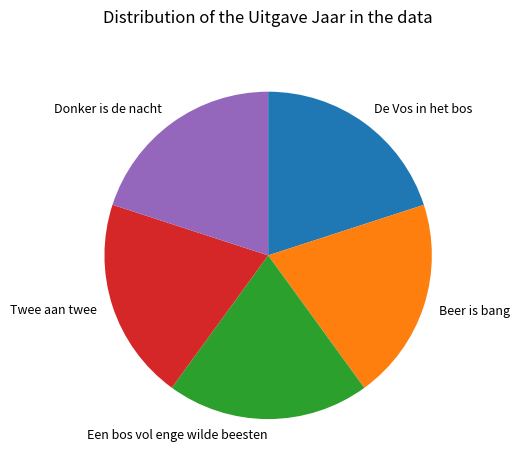

The Beer is bang slice represents 35% of the pie. True or false?

False